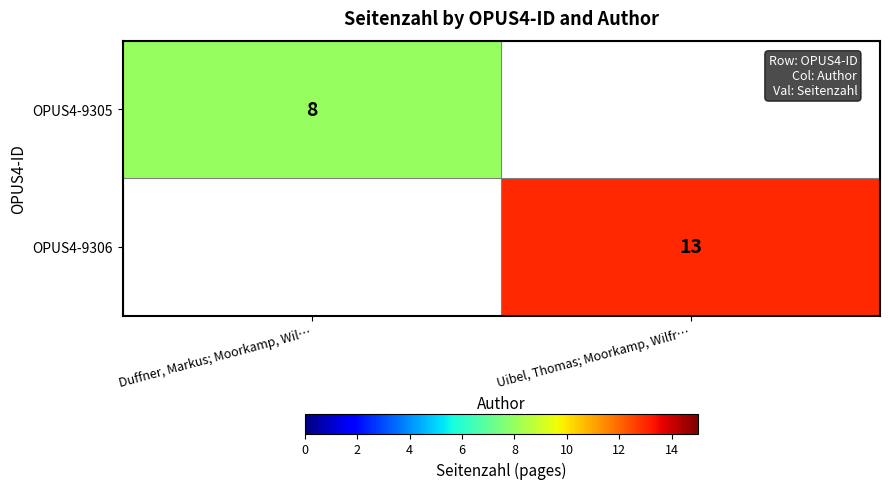

Which has a higher value, Duffner, Markus; Moorkamp, Wil… or Uibel, Thomas; Moorkamp, Wilfr…?

Uibel, Thomas; Moorkamp, Wilfr…